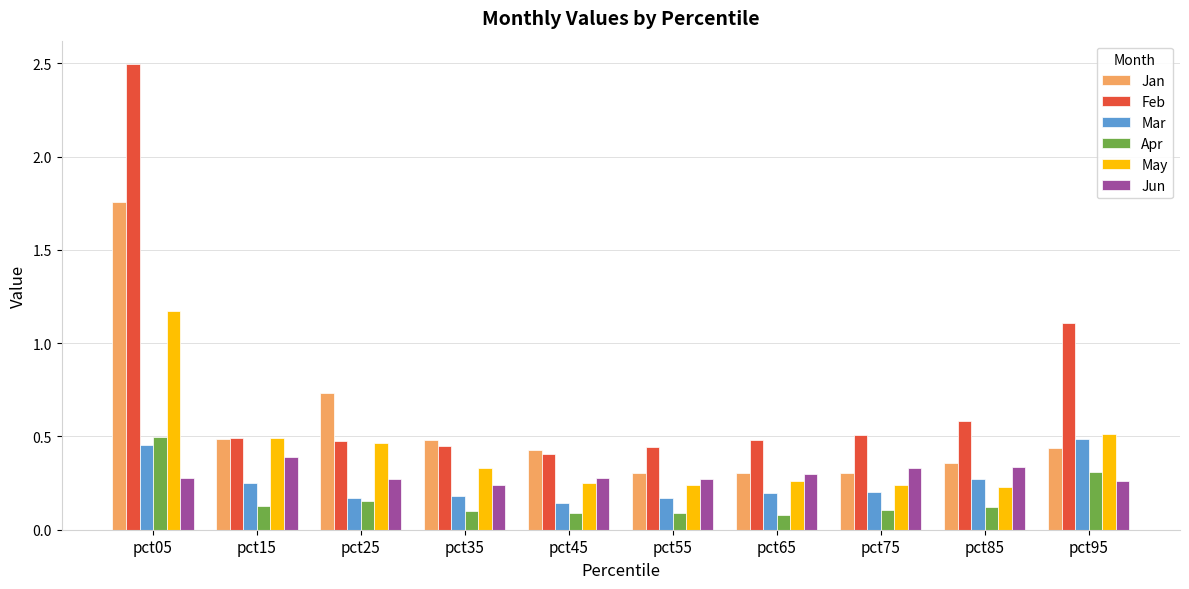

True or false: Jan has a value of 0.4 at pct95.

True